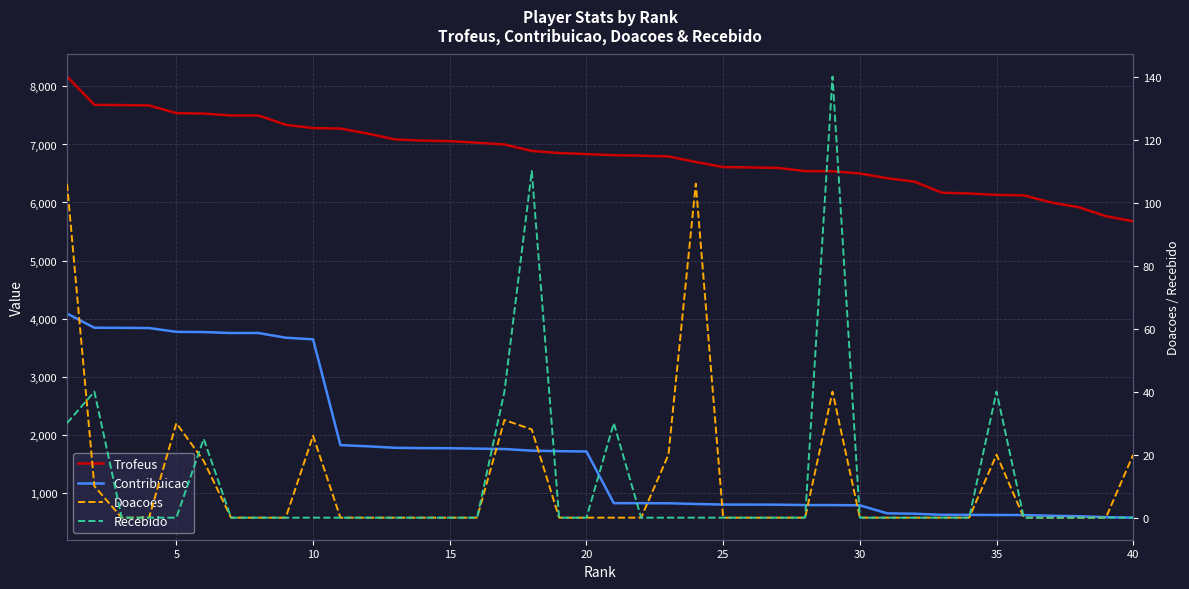

Is it true that Recebido equals -53 at 38?

False